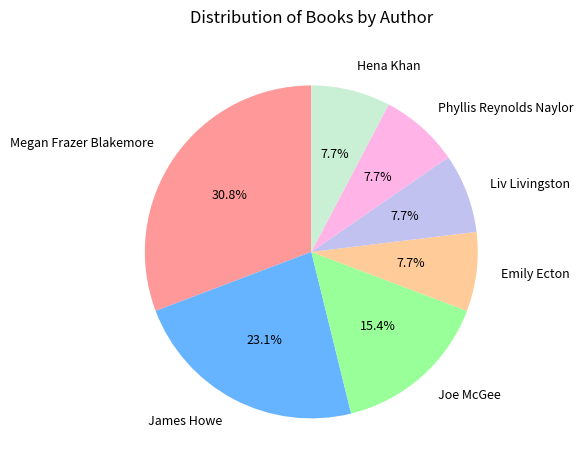

What is the total percentage of Hena Khan and Megan Frazer Blakemore?

38.5%